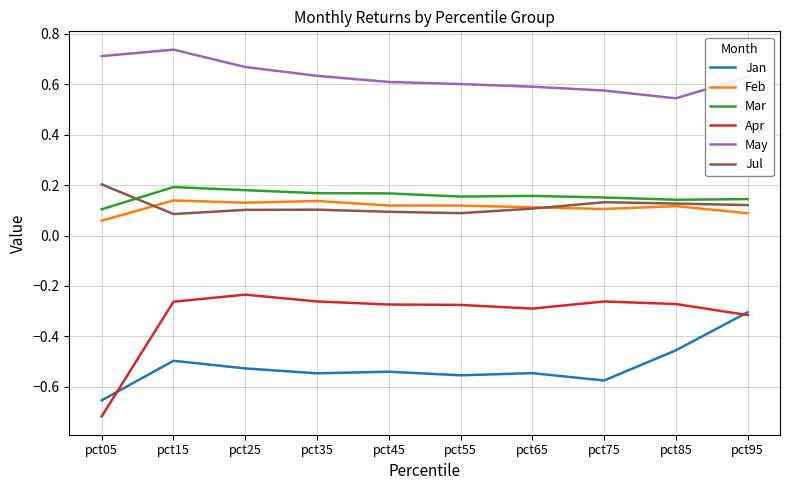

The Apr series shows -0.3 at pct45. True or false?

True